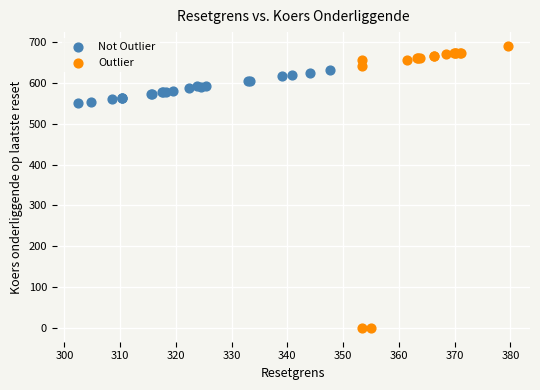

Which series has the largest Y range (max minus min)?

Outlier